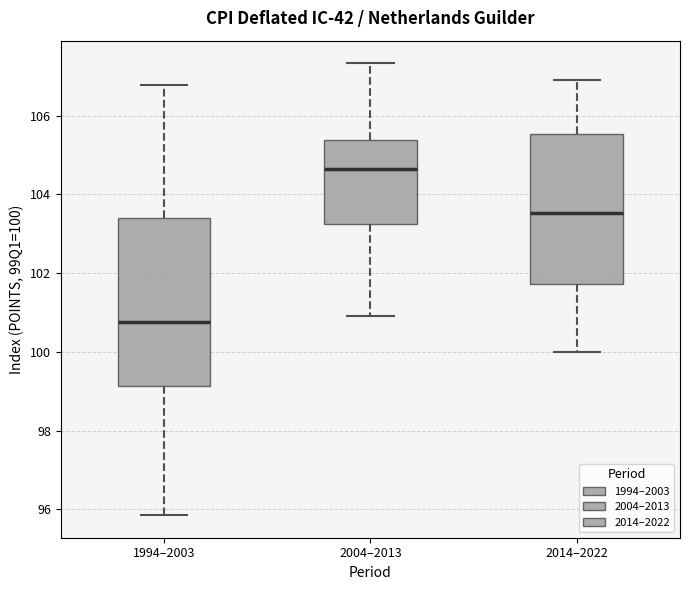

Reading left to right, read every box against the y-axis: the position of its median line, the range the box covers, and the ends of its whiskers. The values are not printed on the chart, so give them approximately, as read against the axis.

1994–2003: median 100.8, box 99.2 to 103.4, whiskers 95.8 to 106.8
2004–2013: median 104.6, box 103.2 to 105.4, whiskers 101.0 to 107.4
2014–2022: median 103.6, box 101.8 to 105.6, whiskers 100.0 to 107.0